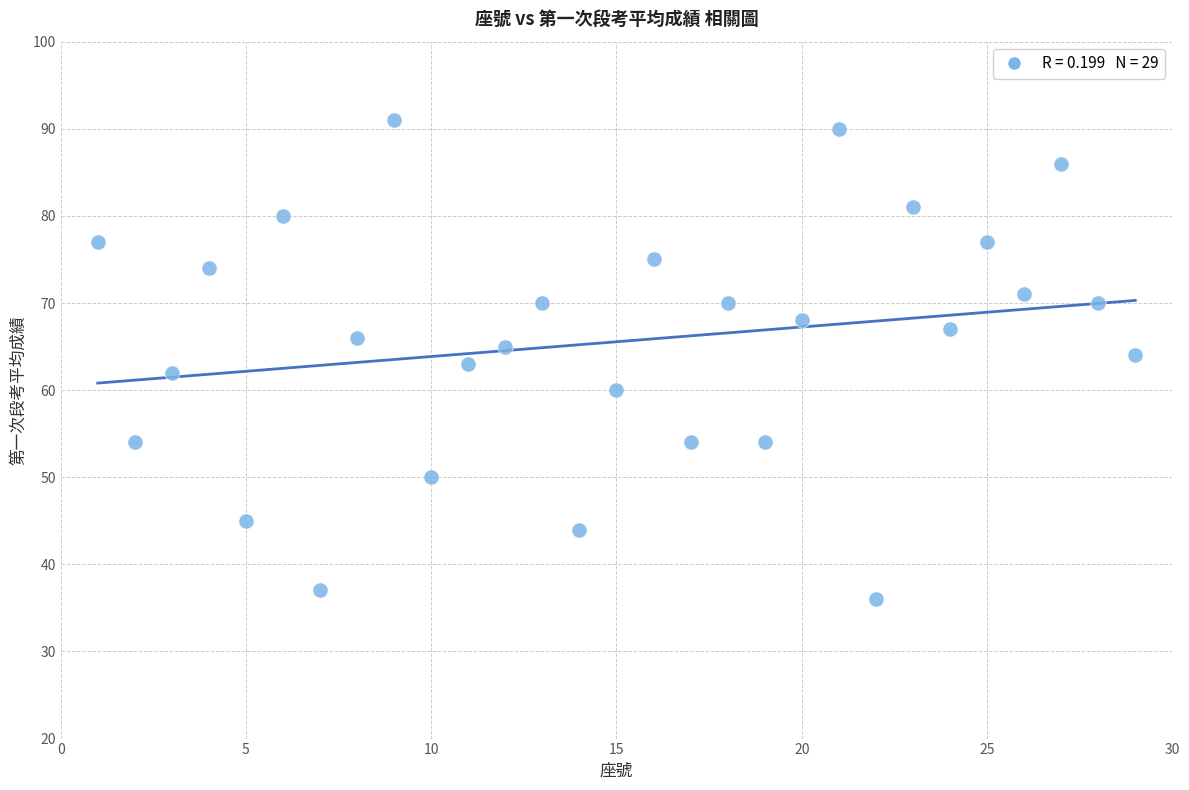

What is the range of Y values (max minus min)?

55